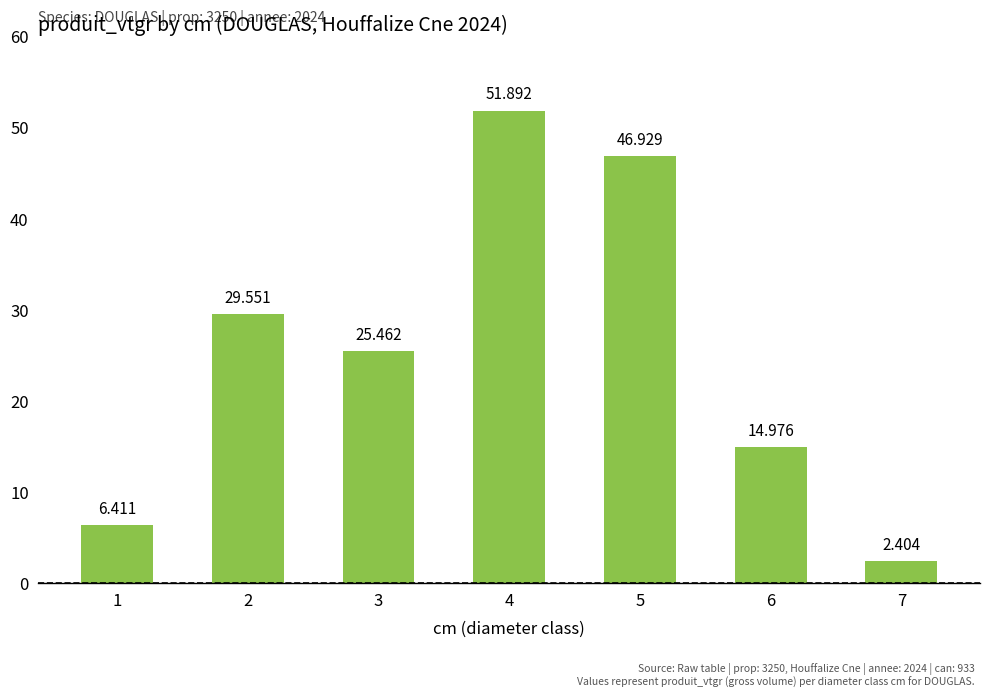

At which label is the value closest to 27?

3